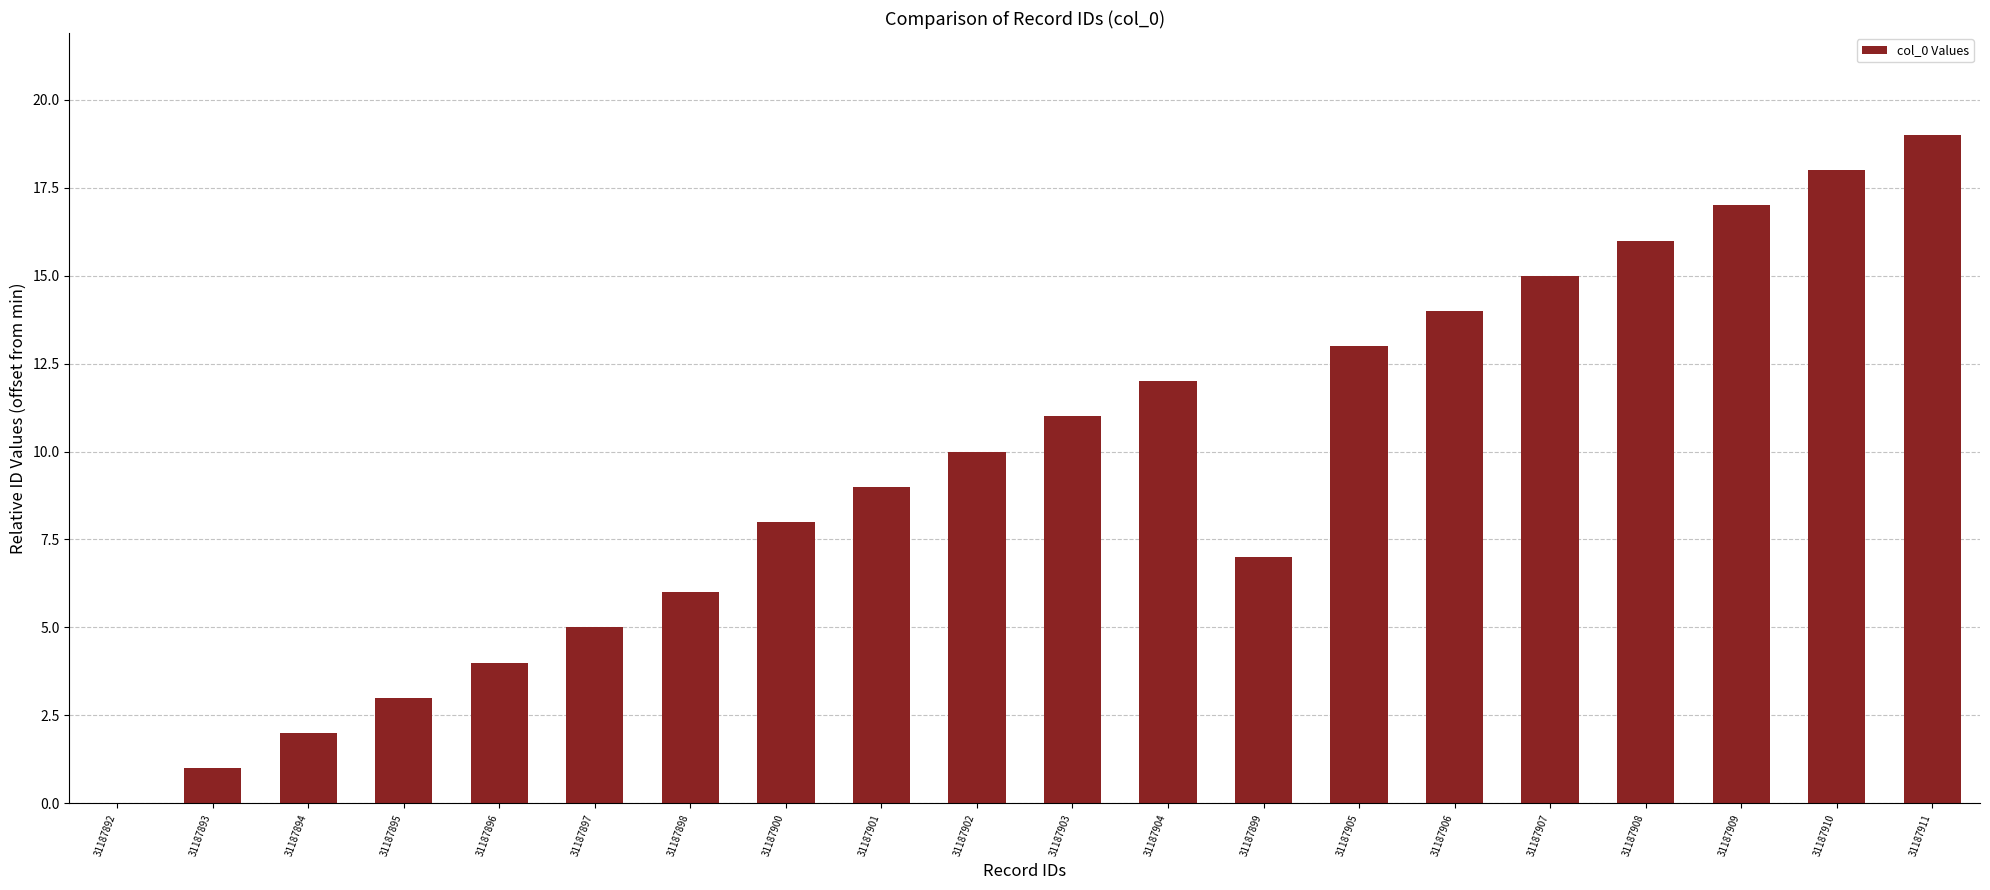

Reading right to left, transcribe all the data shown in this chart.

31187911=19	31187910=18	31187909=17	31187908=16	31187907=15	31187906=14	31187905=13	31187899=7	31187904=12	31187903=11	31187902=10	31187901=9	31187900=8	31187898=6	31187897=5	31187896=4	31187895=3	31187894=2	31187893=1	31187892=0